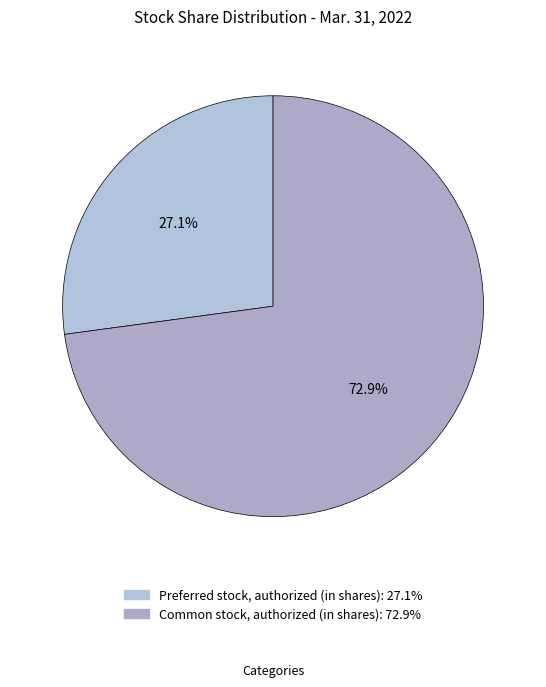

To the nearest percent, what portion does Common stock, authorized (in shares) represent?

73%